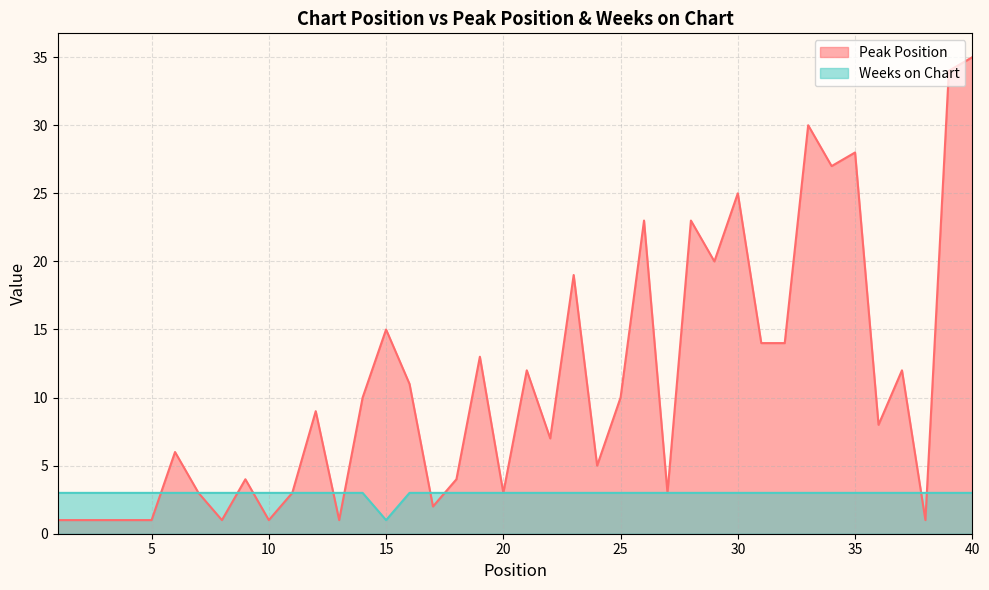

Reading right to left, list all the values displayed in this chart.

Peak Position: 35	34	1	12	8	28	27	30	14	14	25	20	23	3	23	10	5	19	7	12	3	13	4	2	11	15	10	1	9	3	1	4	1	3	6	1	1	1	1	1
Weeks on Chart: 3	3	3	3	3	3	3	3	3	3	3	3	3	3	3	3	3	3	3	3	3	3	3	3	3	1	3	3	3	3	3	3	3	3	3	3	3	3	3	3